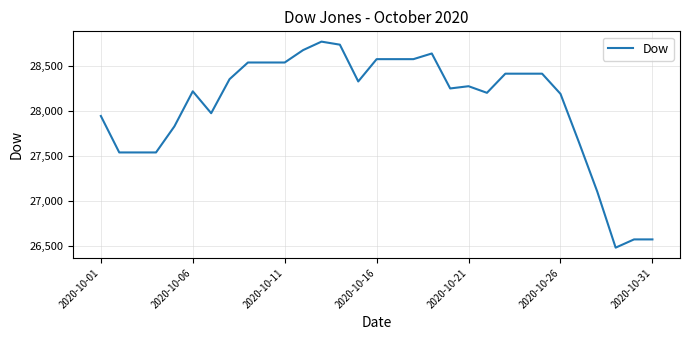

How many values are below 28270?

15